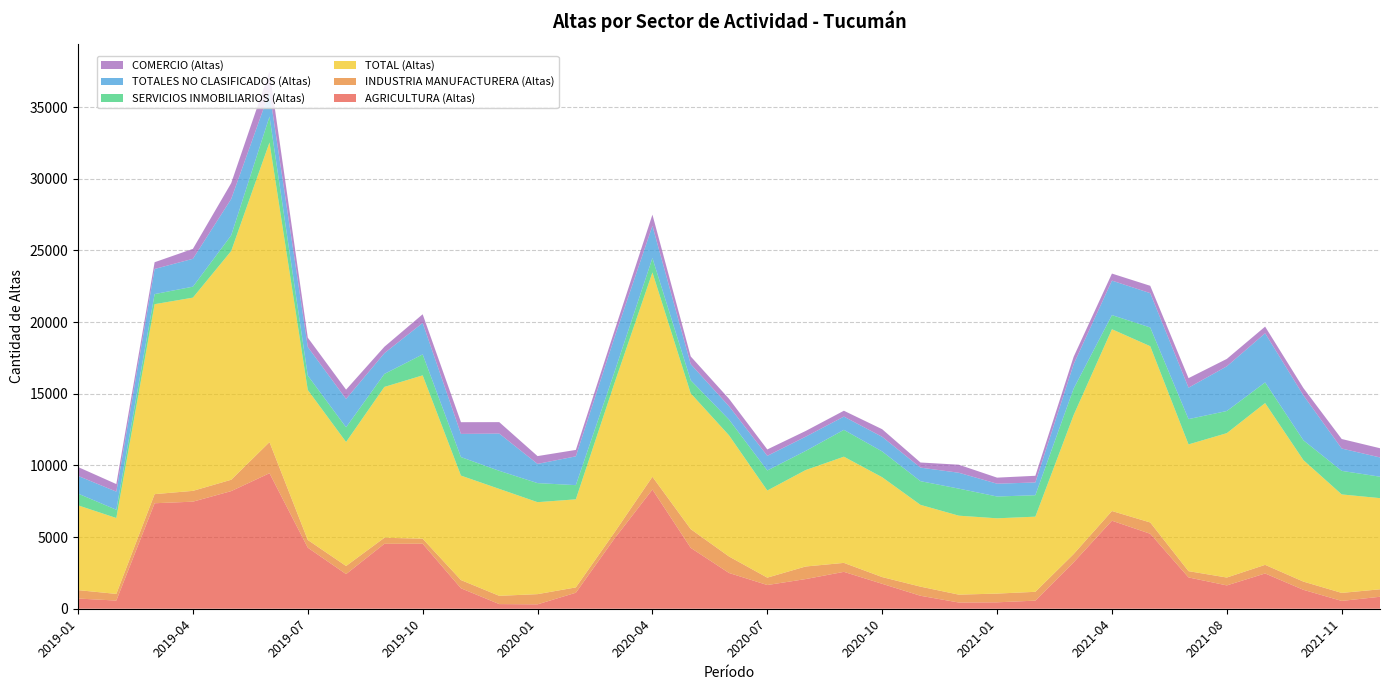

Reading left to right, extract all data points from this chart.

AGRICULTURA (Altas): 712	571	7361	7471	8208	9456	4261	2419	4530	4536	1428	325	307	1116	4862	8317	4249	2496	1655	2069	2574	1739	905	435	448	565	3239	6142	5231	2185	1628	2461	1320	546	835
INDUSTRIA MANUFACTURERA (Altas): 587	464	635	754	792	2170	538	563	422	353	572	576	711	373	429	892	1306	1150	515	878	625	470	637	549	609	616	577	677	789	437	550	601	573	559	521
TOTAL (Altas): 5916	5295	13255	13483	15962	20911	10465	8652	10525	11396	7290	7462	6418	6145	10380	14257	9475	8454	6079	6729	7411	6967	5707	5510	5253	5244	9700	12684	12299	8845	10075	11289	8477	6872	6361
SERVICIOS INMOBILIARIOS (Altas): 820	577	703	765	1093	1804	1005	1028	907	1461	1292	1261	1330	990	776	1002	910	1099	1399	1333	1872	1799	1652	1888	1521	1496	1847	986	1308	1765	1545	1442	1383	1643	1497
TOTALES NO CLASIFICADOS (Altas): 1234	1265	1754	1945	2537	1715	1994	1976	1447	2196	1617	2598	1340	2010	2400	2247	1125	932	1022	994	925	1021	945	1108	894	890	1701	2407	2394	2192	3118	3428	3134	1559	1343
COMERCIO (Altas): 621	527	471	694	1108	1450	653	650	448	606	818	799	545	448	476	784	540	521	446	399	409	530	358	560	423	466	518	491	513	666	517	465	511	665	643